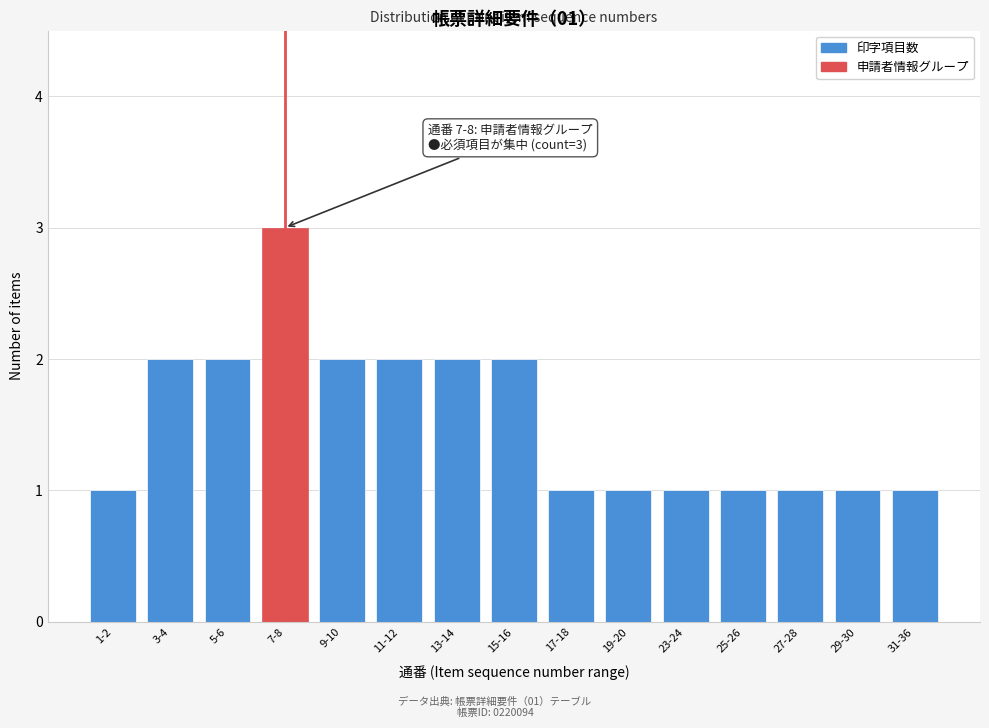

Reading left to right, list all the values displayed in this chart.

1-2=1	3-4=2	5-6=2	7-8=3	9-10=2	11-12=2	13-14=2	15-16=2	17-18=1	19-20=1	23-24=1	25-26=1	27-28=1	29-30=1	31-36=1